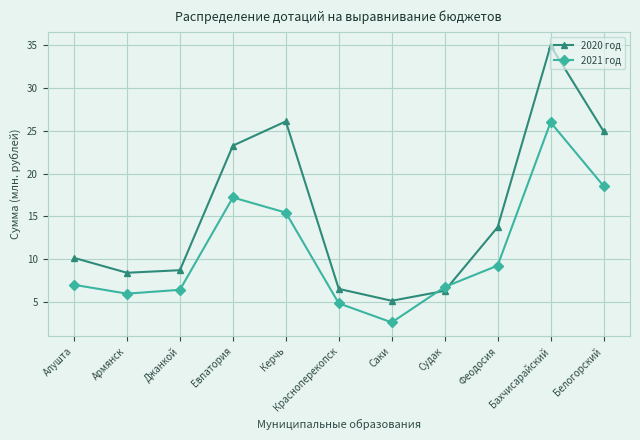

What is the difference between the highest and lowest values at Керчь?

10.7